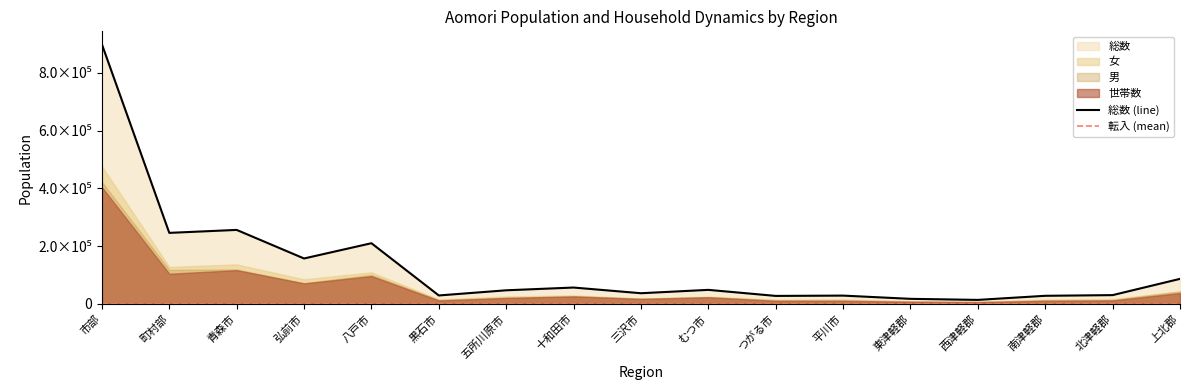

Reading left to right, transcribe all the data shown in this chart.

総数: 市部=898562	町村部=245885	青森市=256133	弘前市=157265	八戸市=210065	黒石市=29241	五所川原市=47138	十和田市=56659	三沢市=36983	むつ市=48628	つがる市=27685	平川市=28765	東津軽郡=17553	西津軽郡=13904	南津軽郡=28088	北津軽郡=30438	上北郡=86716
男: 市部=421979	町村部=117935	青森市=119287	弘前市=72149	八戸市=100552	黒石市=13504	五所川原市=21215	十和田市=26903	三沢市=18589	むつ市=23567	つがる市=12824	平川市=13389	東津軽郡=8268	西津軽郡=6421	南津軽郡=13015	北津軽郡=13894	上北郡=42671
女: 市部=476583	町村部=127950	青森市=136846	弘前市=85116	八戸市=109513	黒石市=15737	五所川原市=25923	十和田市=29756	三沢市=18394	むつ市=25061	つがる市=14861	平川市=15376	東津軽郡=9285	西津軽郡=7483	南津軽郡=15073	北津軽郡=16544	上北郡=44045
転入: 市部=1778	町村部=511	青森市=473	弘前市=261	八戸市=423	黒石市=51	五所川原市=84	十和田市=124	三沢市=159	むつ市=110	つがる市=43	平川市=50	東津軽郡=19	西津軽郡=21	南津軽郡=63	北津軽郡=36	上北郡=256
転出: 市部=1518	町村部=478	青森市=372	弘前市=241	八戸市=364	黒石市=53	五所川原市=74	十和田市=94	三沢市=111	むつ市=109	つがる市=60	平川市=40	東津軽郡=43	西津軽郡=19	南津軽郡=27	北津軽郡=43	上北郡=219
世帯数: 市部=404070	町村部=104340	青森市=116949	弘前市=70927	八戸市=96312	黒石市=11862	五所川原市=20776	十和田市=25929	三沢市=17364	むつ市=23052	つがる市=10564	平川市=10335	東津軽郡=7544	西津軽郡=6197	南津軽郡=10556	北津軽郡=12090	上北郡=37659